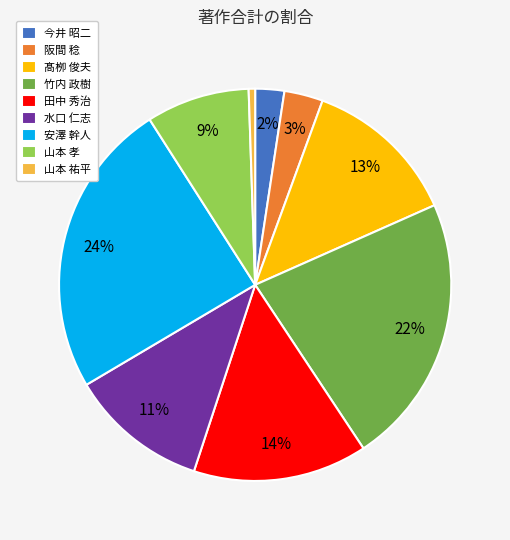

Do 田中 秀治 and 今井 昭二 together represent more than half of the pie?

No